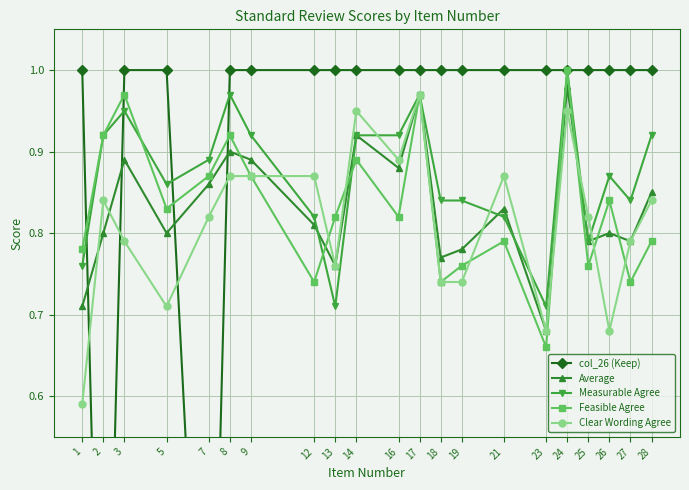

Which series changed the most between 1 and 12?

Clear Wording Agree